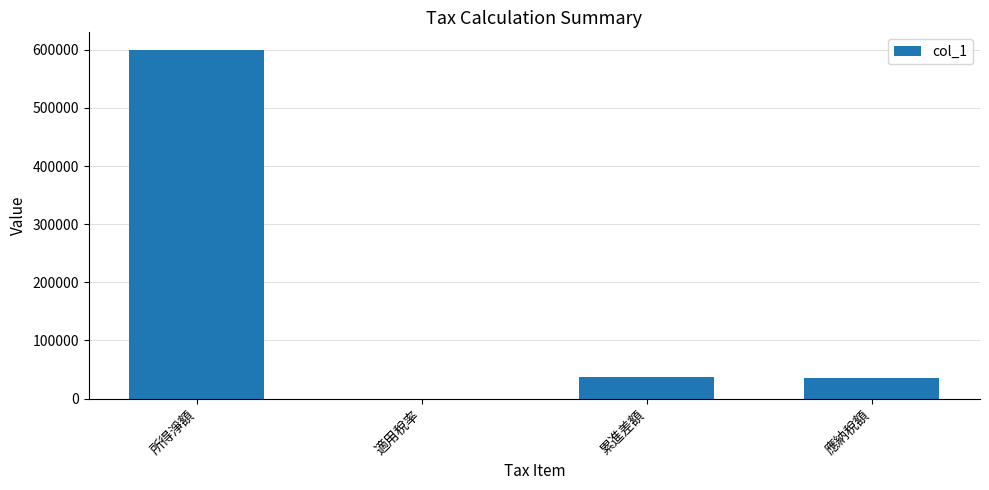

Count the number of data series in this chart.

1